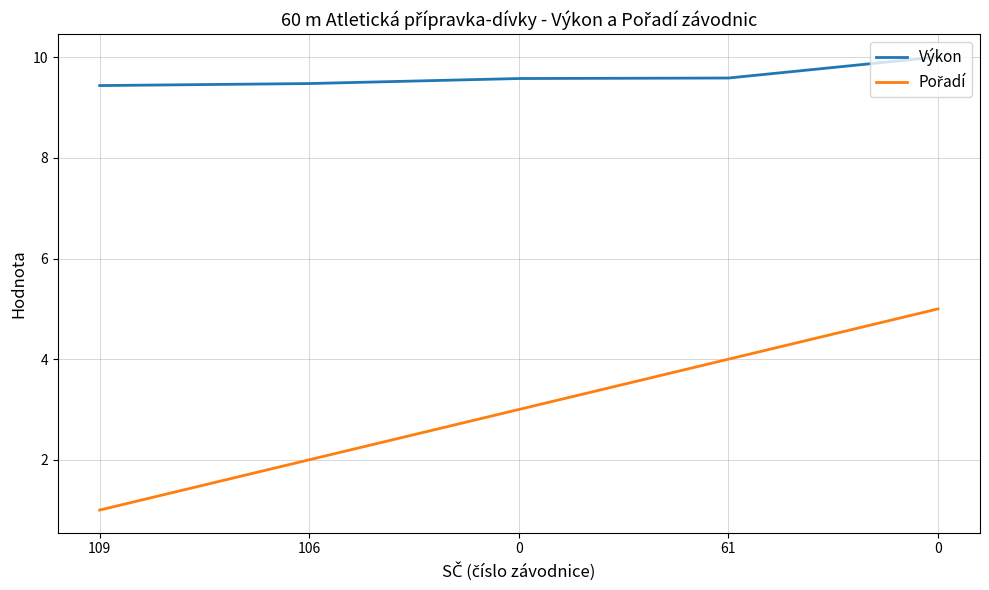

Does the chart display data point markers on the line(s)?

No